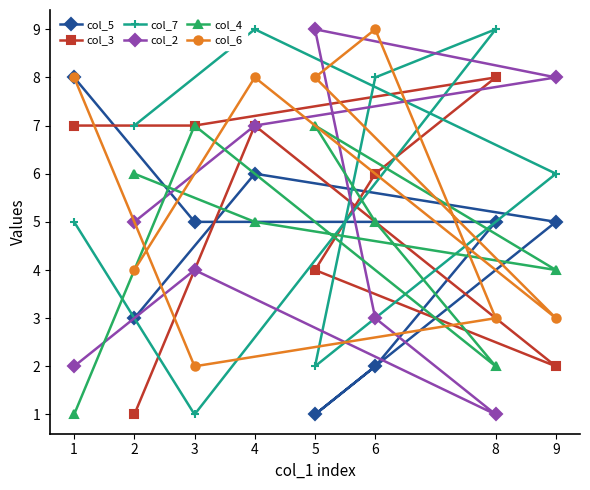

Count the col_7 values in the range 5 to 9.

6